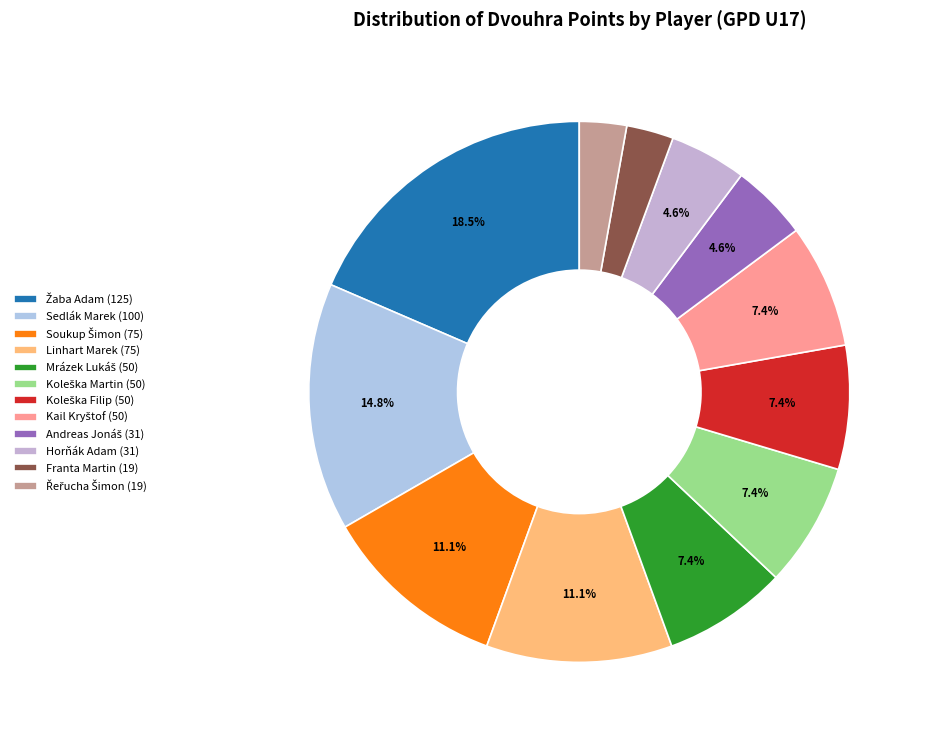

Count the number of slices in the pie.

12